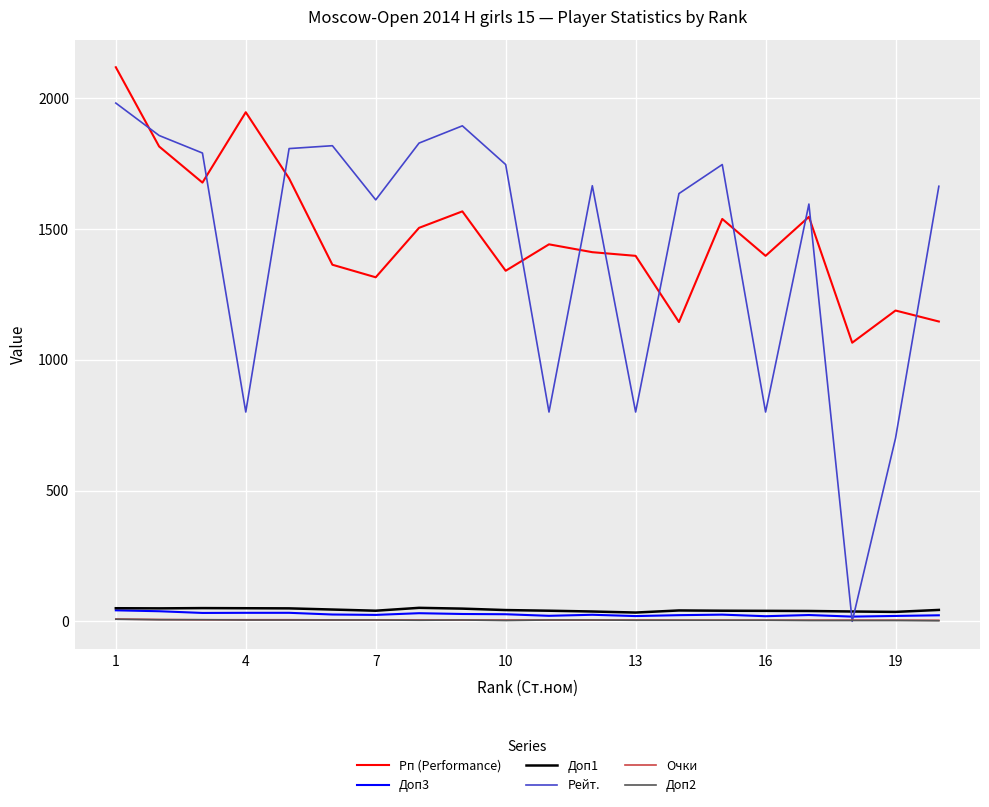

What is the maximum value shown in the chart?

2118.0